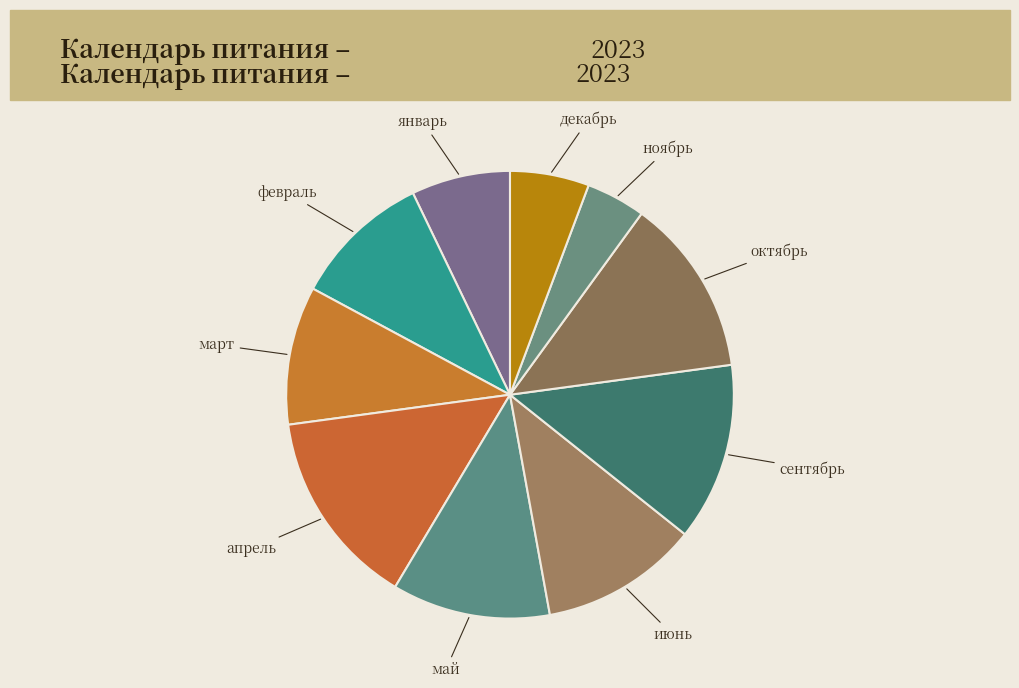

Does any single category account for the majority?

No